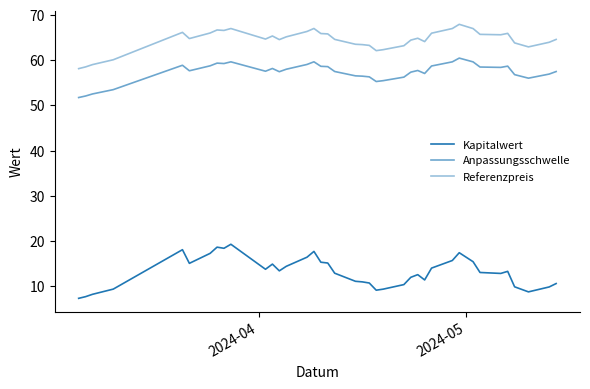

How many lines are shown in the chart?

3